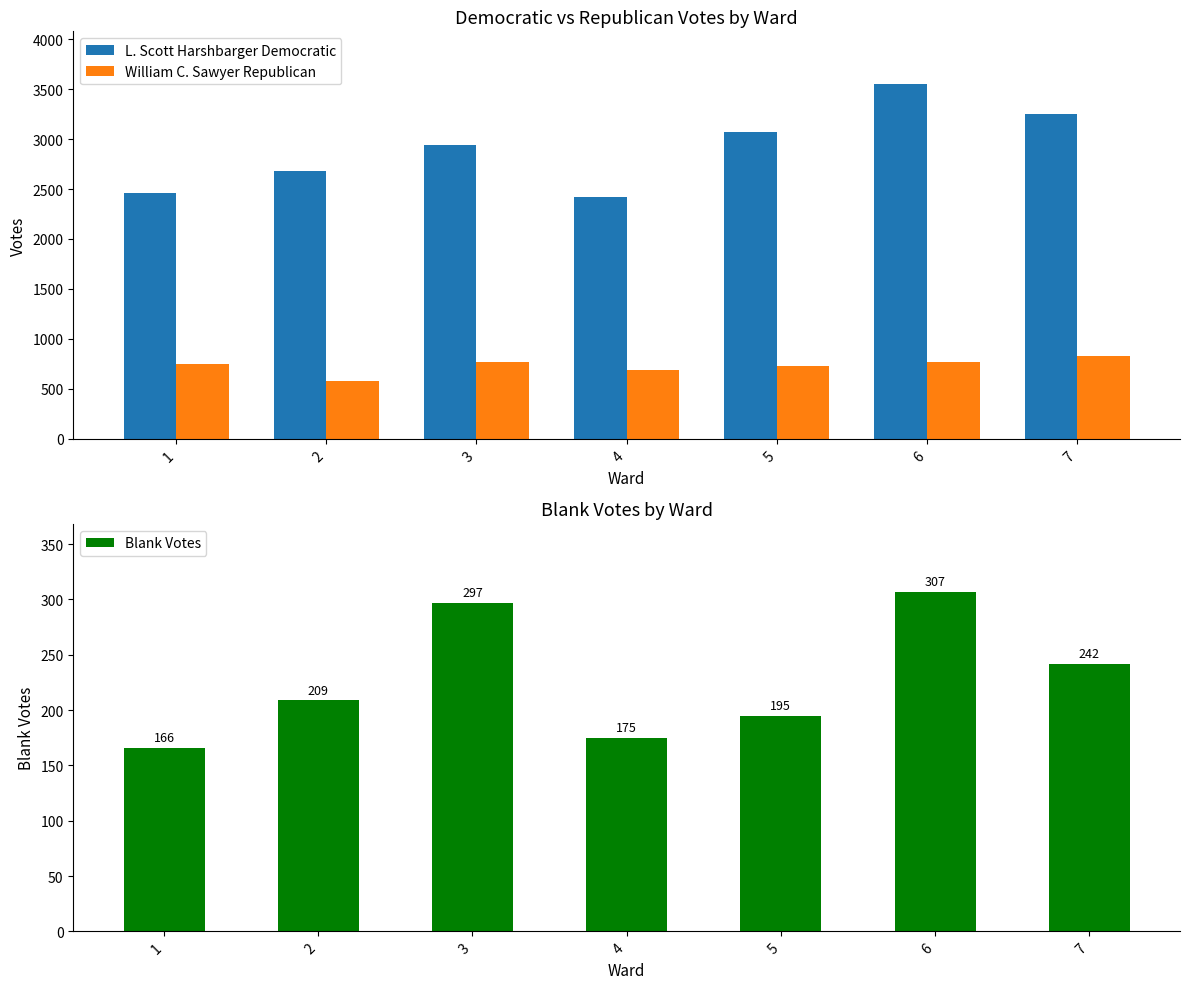

Is the value of William C. Sawyer Republican at 1 greater than the value of L. Scott Harshbarger Democratic at 7?

No